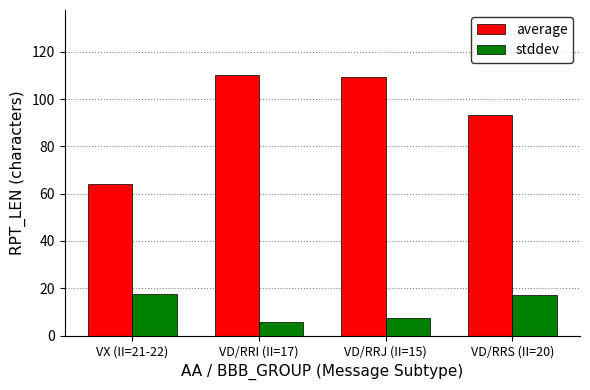

What position from the left is VD/RRS (II=20)?

4